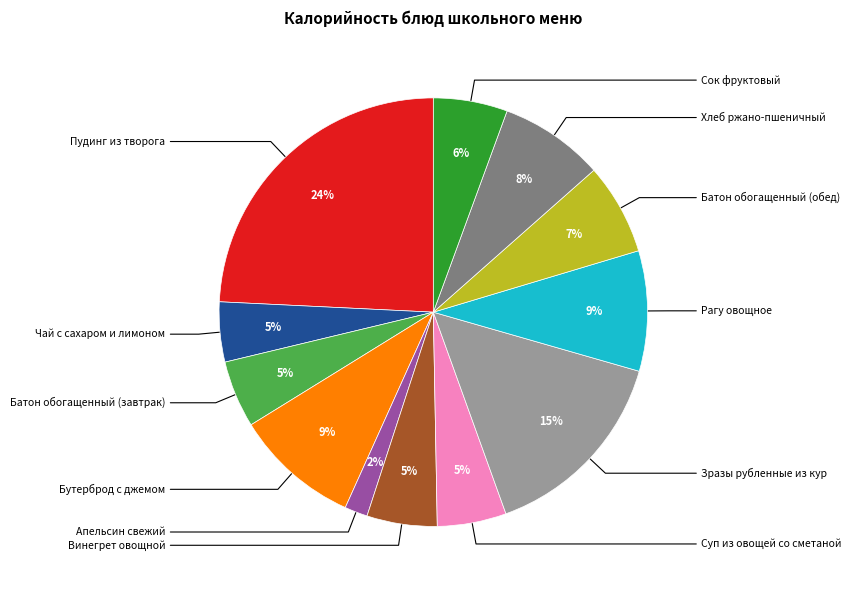

To the nearest percent, what is the average slice percentage?

8%